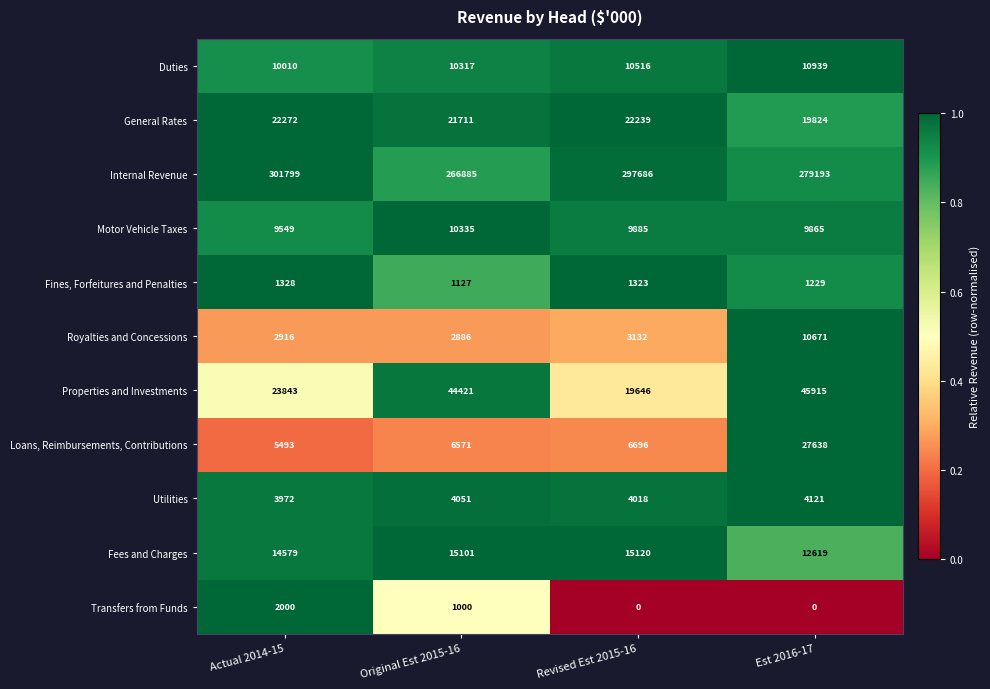

How many data points does each series have?

4